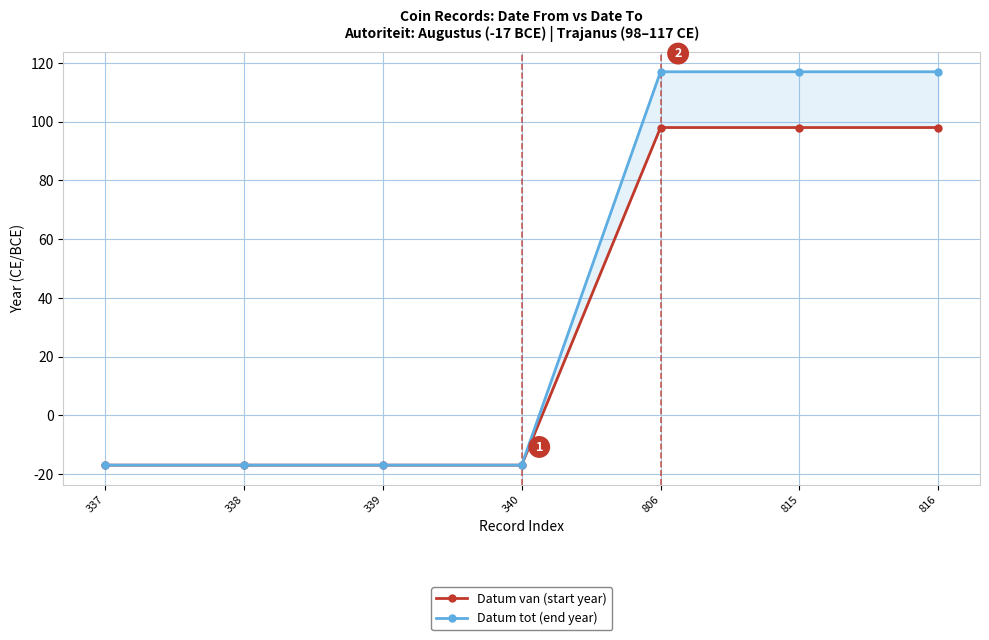

Between 338 and 815, which is larger?

815